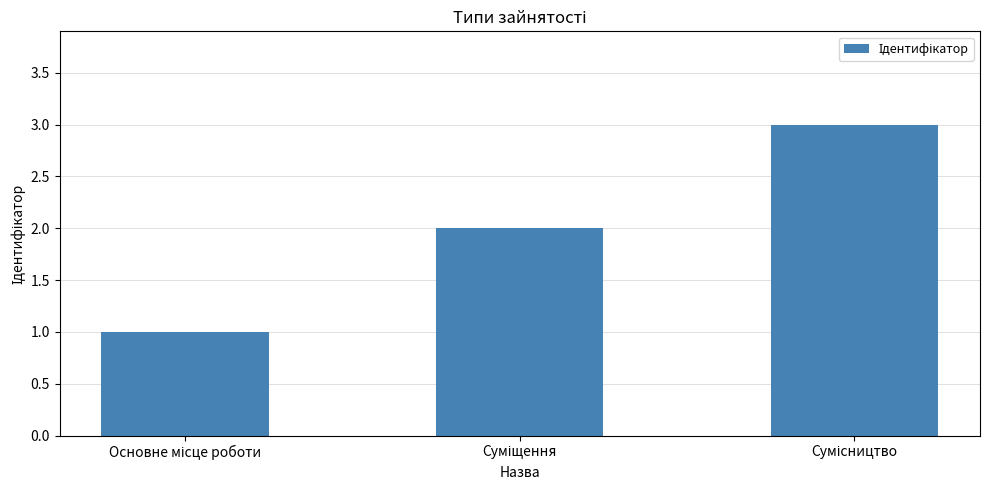

What is the maximum value shown in the chart?

3